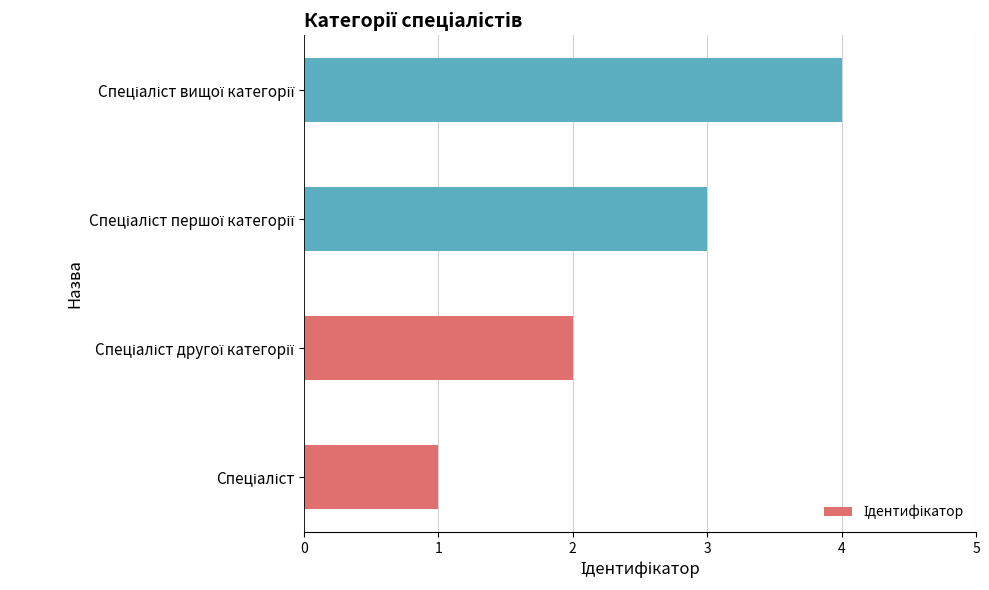

What is the difference between the maximum and minimum values?

3